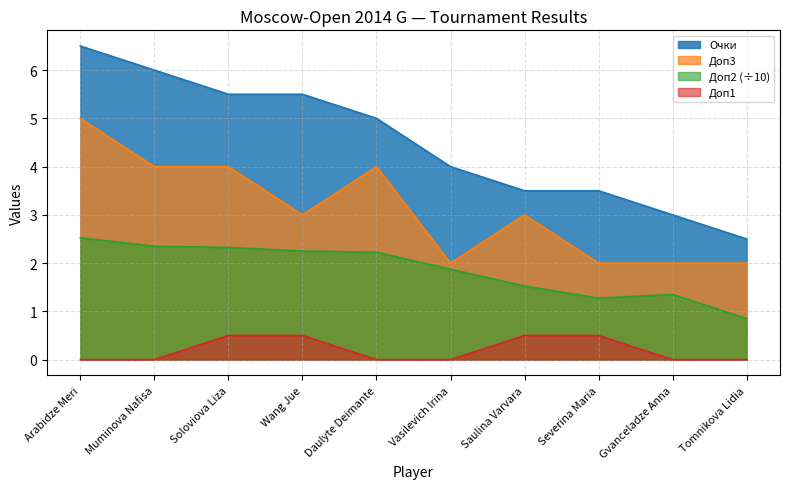

Count the Доп1 values in the range 0 to 1.

10